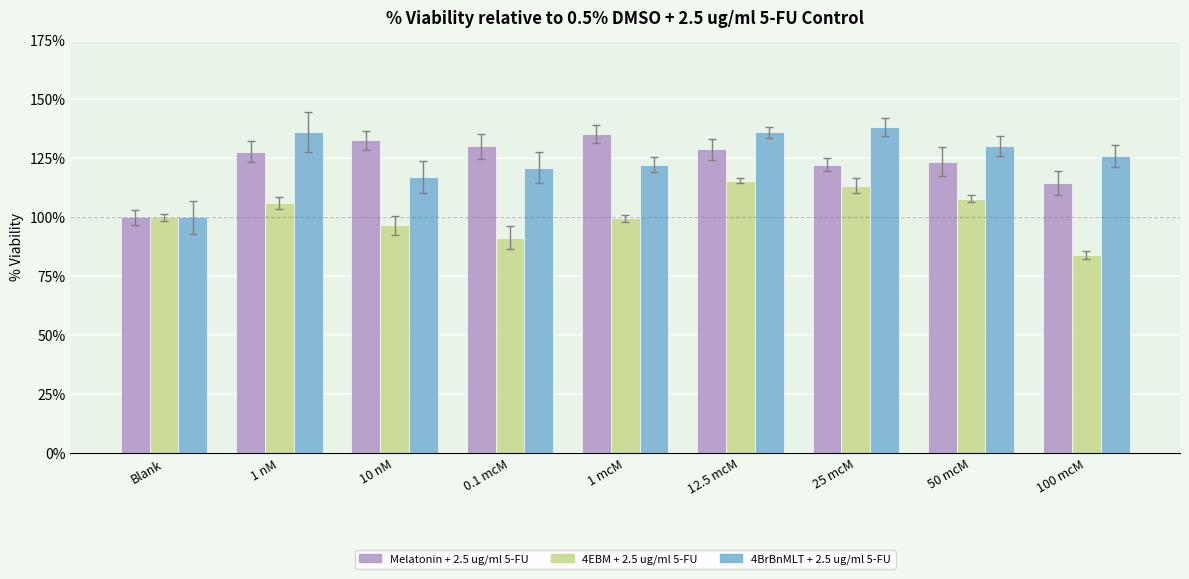

What is the value of the Melatonin + 2.5 ug/ml 5-FU bar at the 6th from the left?

128.9